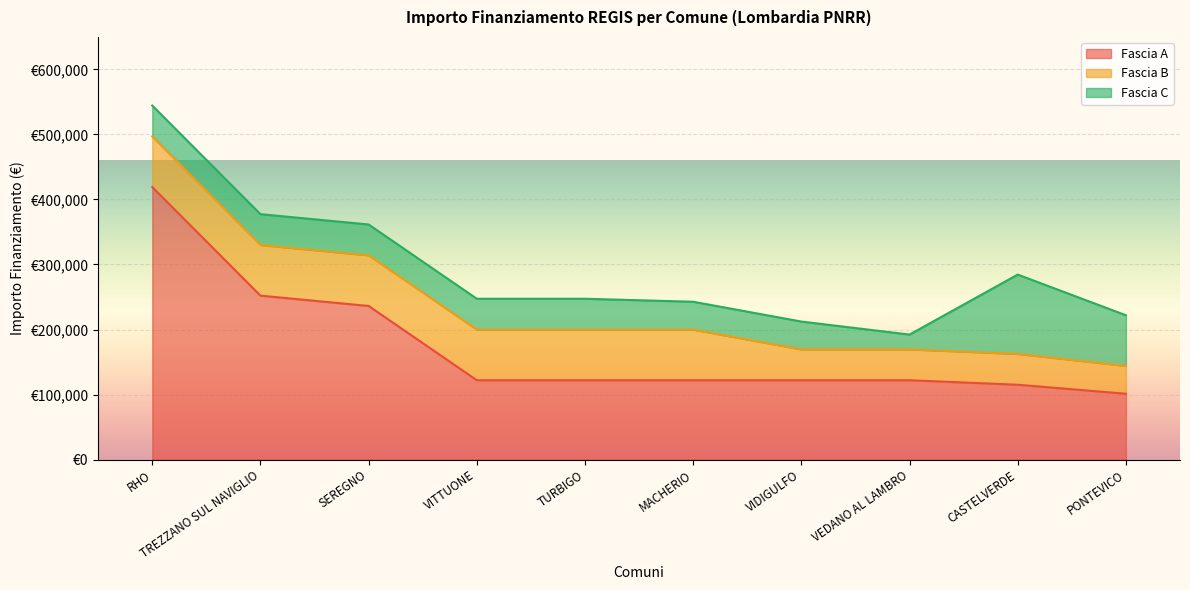

What is the spread (max minus min) of values at PONTEVICO?

58384